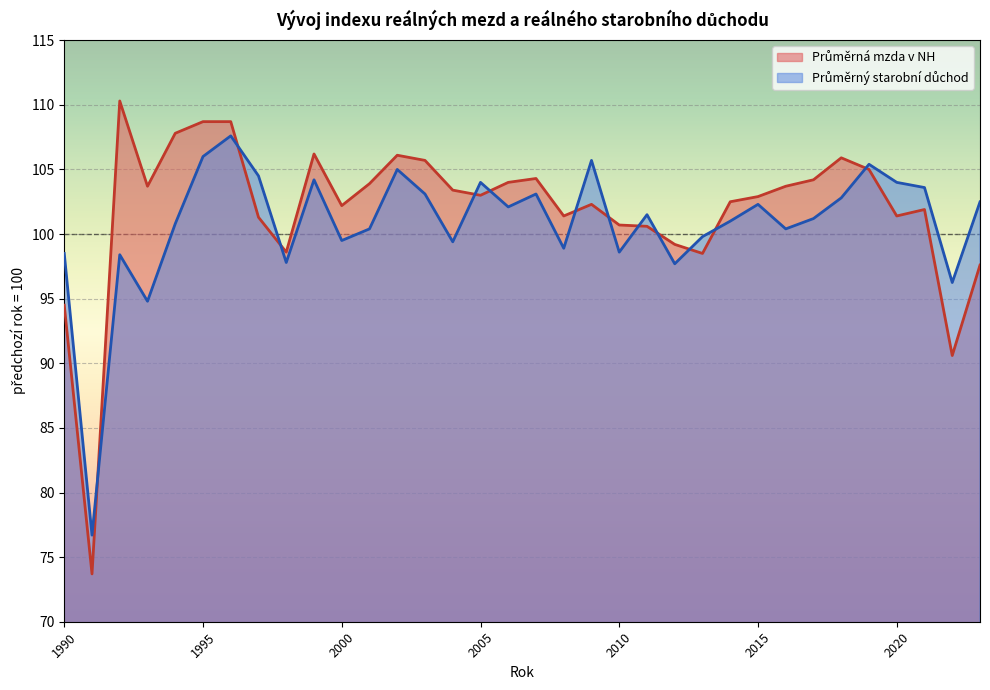

True or false: Průměrná mzda v NH has a value of 102.3 at 2009.

True